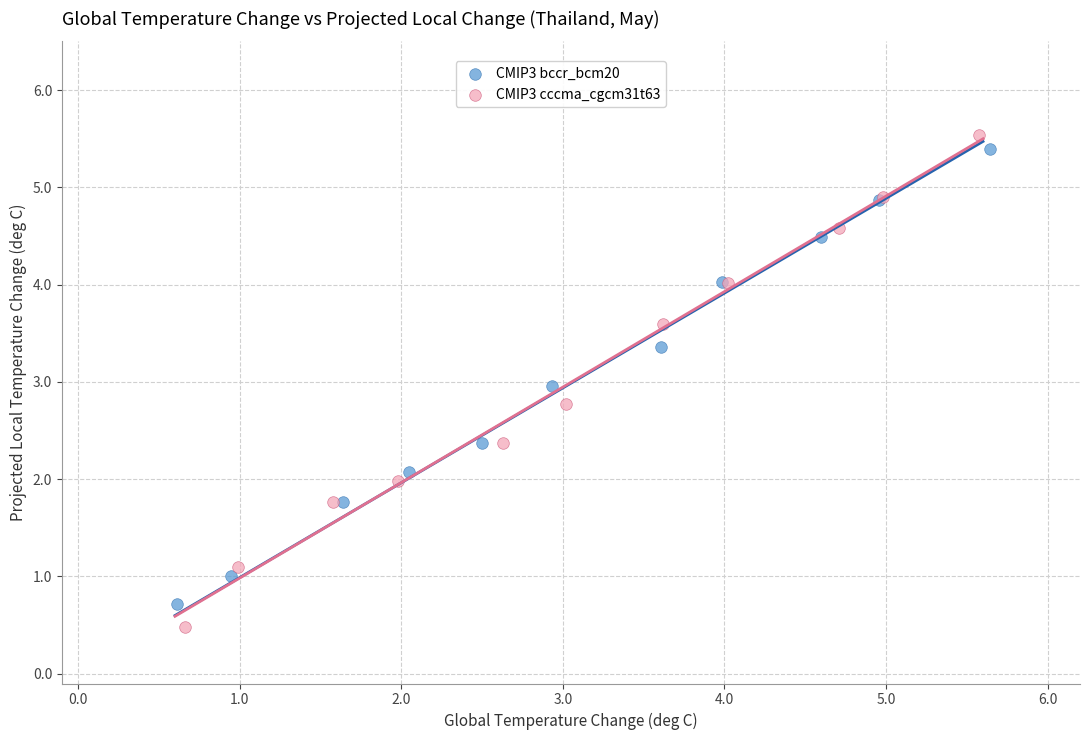

Which series has the widest spread of Y values?

CMIP3 cccma_cgcm31t63